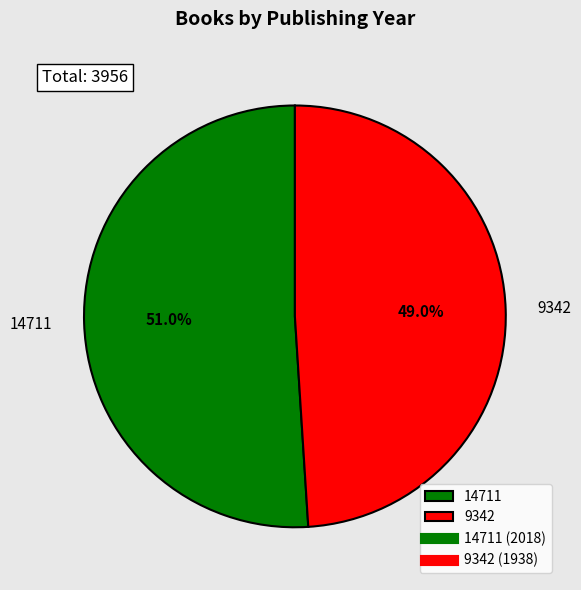

To the nearest percent, what is the combined percentage of 9342 and 14711?

100%